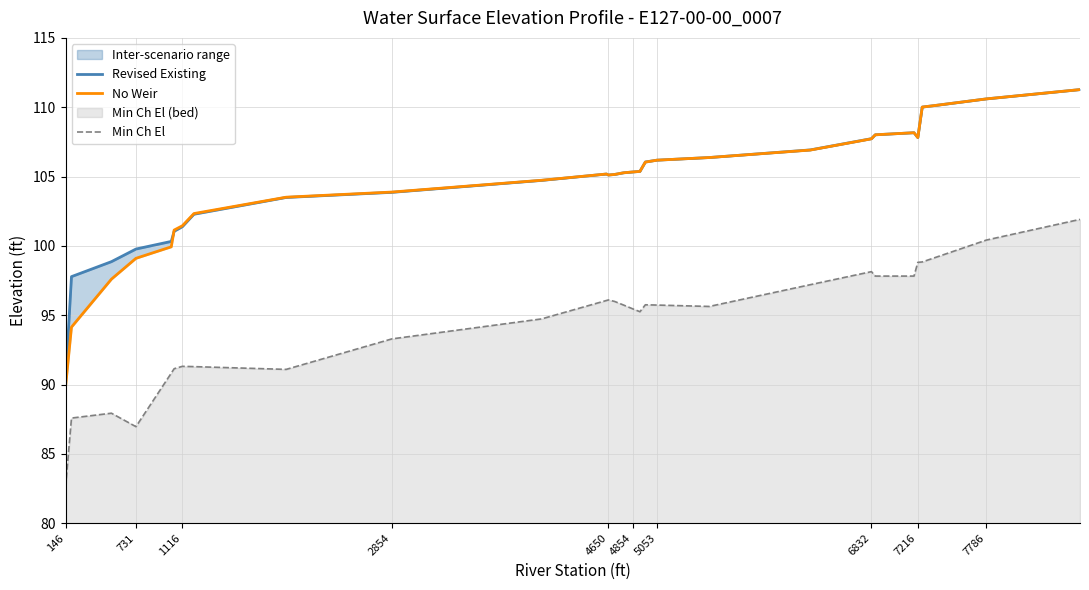

What is the minimum value for Min Ch El?

82.6